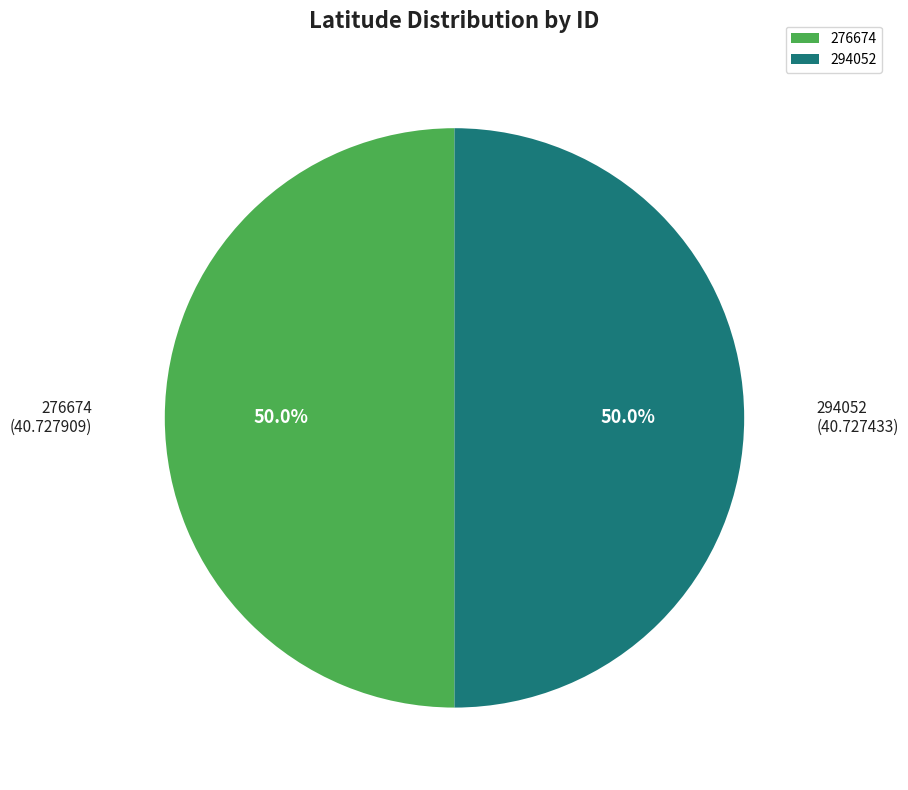

Approximately how many times larger is the value at 276674 compared to 294052?

1.0